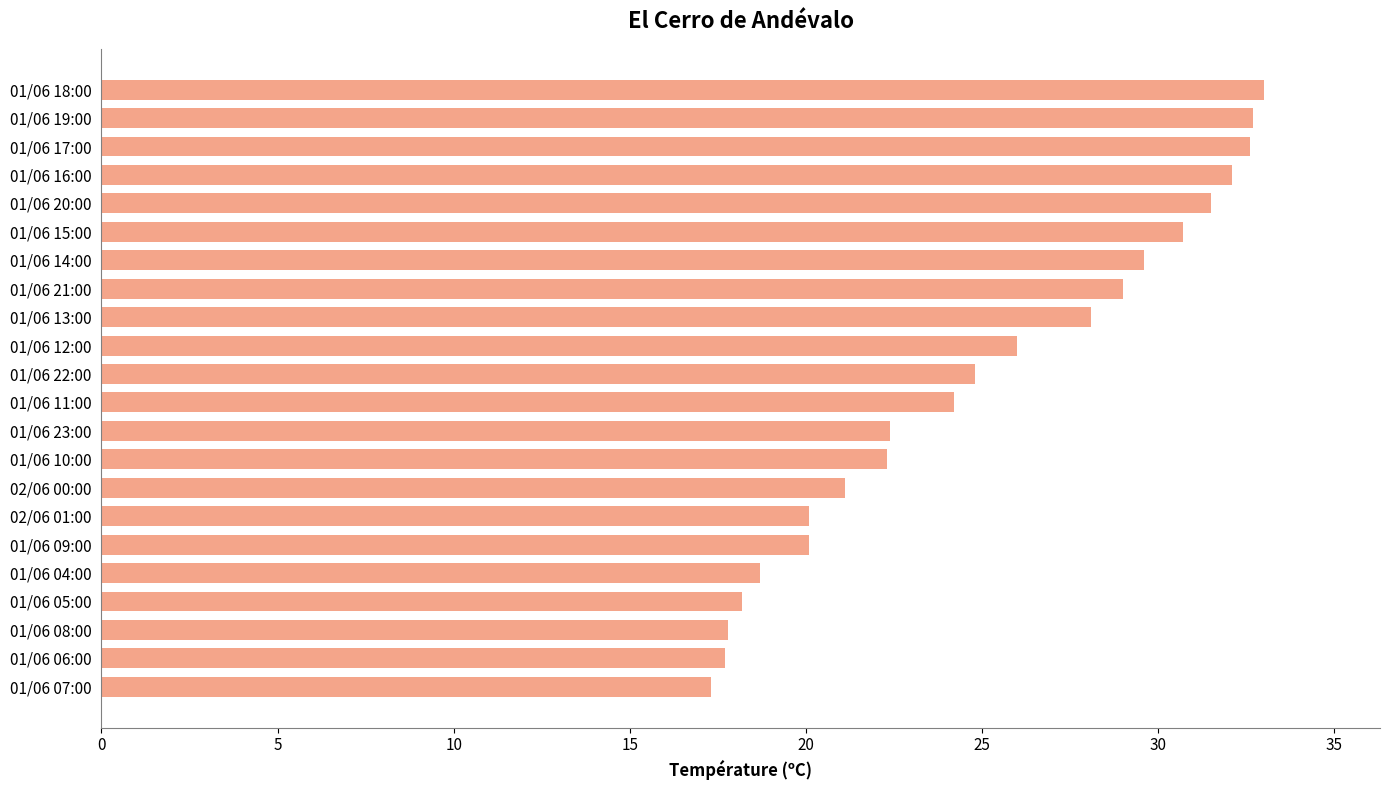

Does the chart contain stacked bars?

No